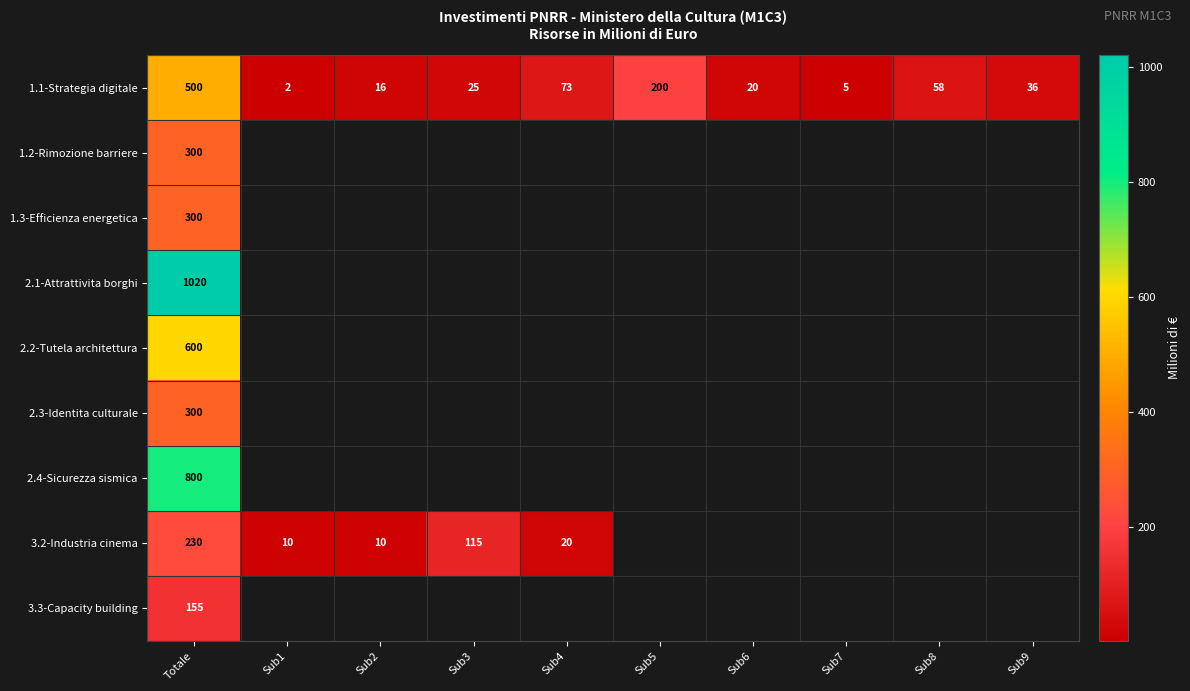

At which category is the sum across all series the highest?

Totale